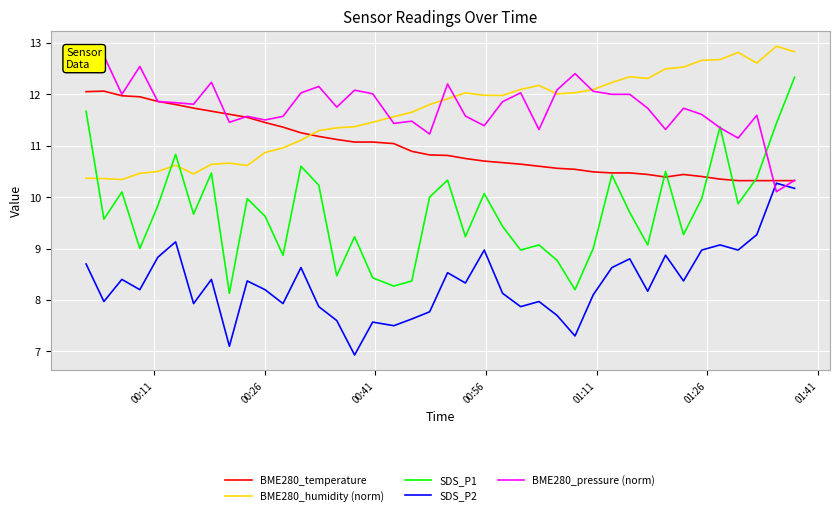

True or false: BME280_humidity (norm) and SDS_P2 intersect in this chart.

False